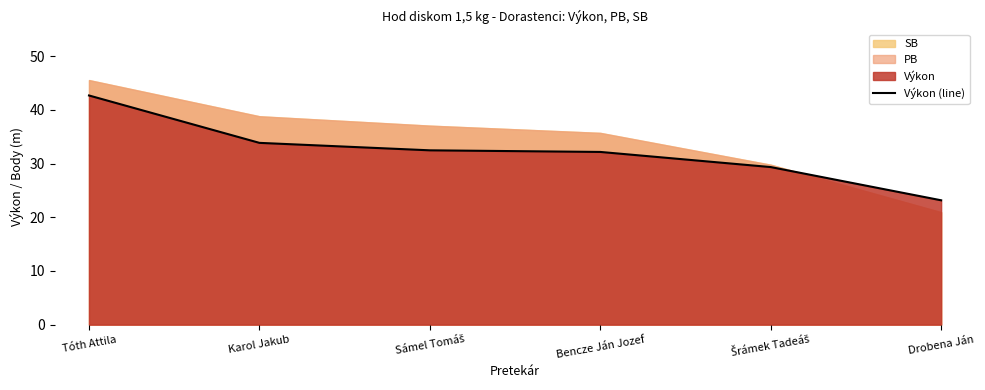

What is the ratio of the value at Drobena Ján to the value at Tóth Attila?

0.5